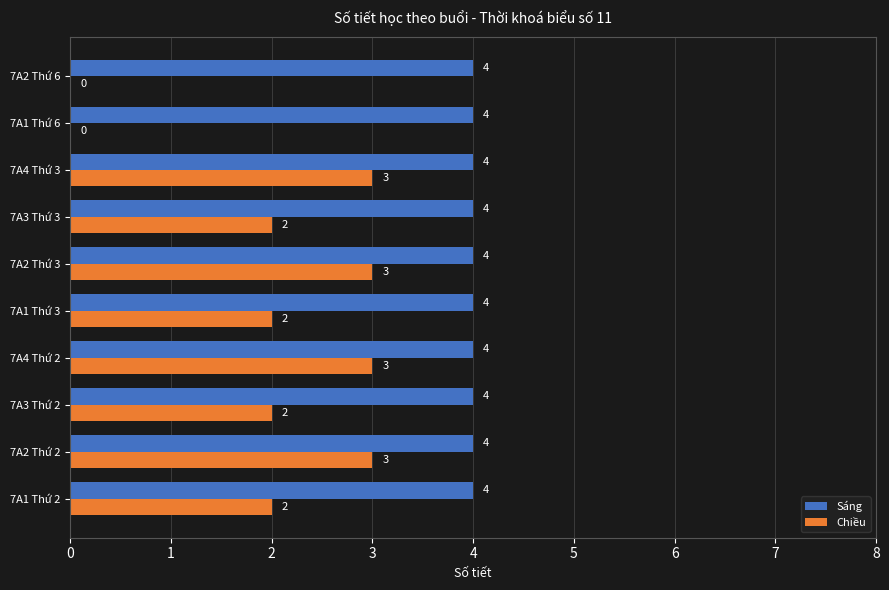

Is the value of Sáng at 7A1 Thứ 3 greater than the value of Chiều at 7A2 Thứ 3?

Yes